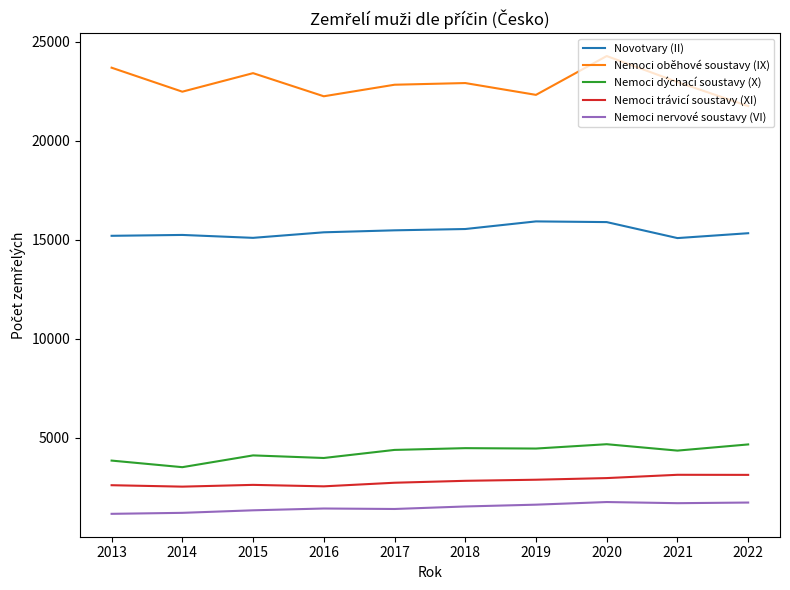

What is the difference between the Nemoci nervové soustavy (VI) values at 2014 and 2015?

128